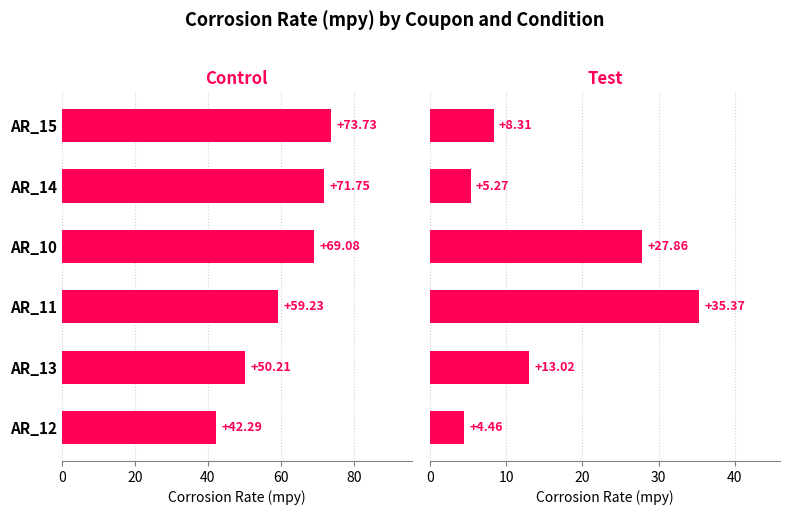

What are all the series names shown in the legend?

Control, Test